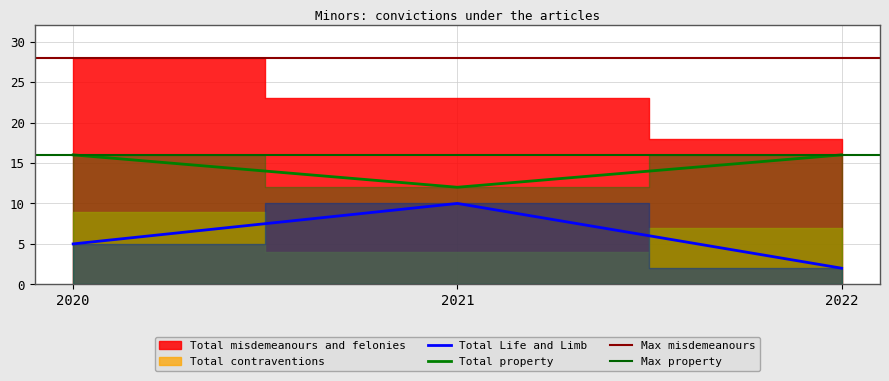

Is it true that Total Life and Limb equals 5 at 2020?

True